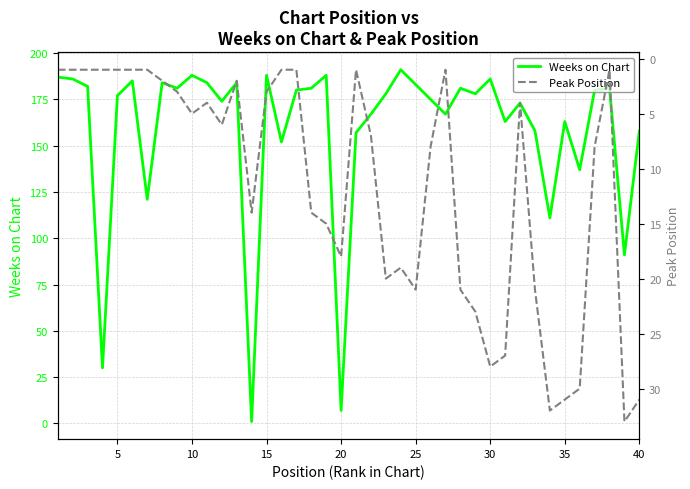

The Weeks on Chart series shows 177 at 5. True or false?

True